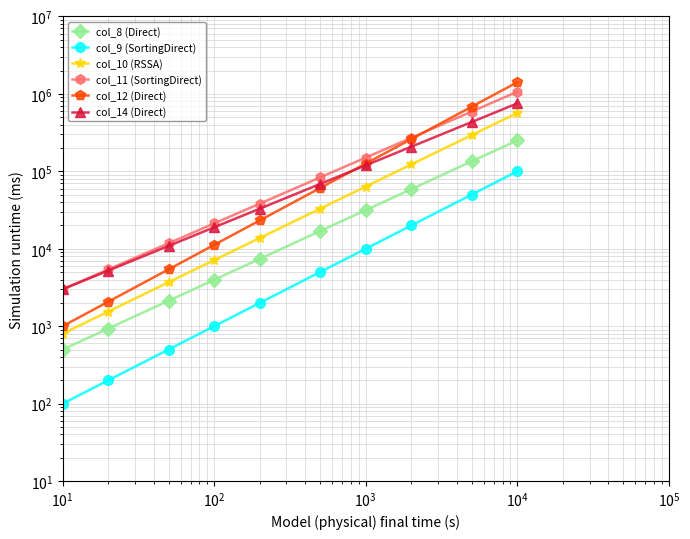

The col_11 (SortingDirect) series shows 8417.9 at $\mathdefault{10^{3}}$. True or false?

False